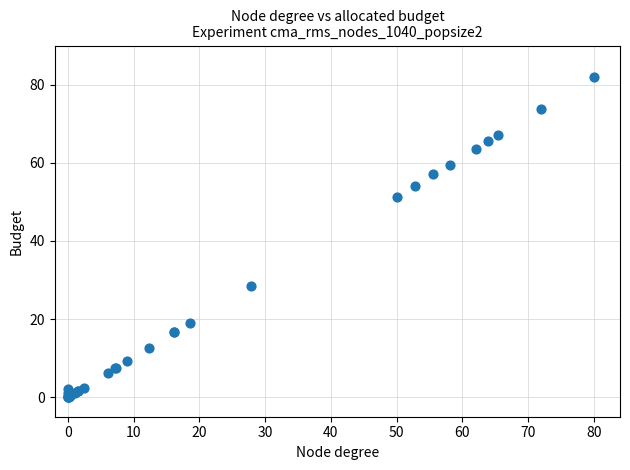

What Y value in the scatter plot is closest to 41?

51.3